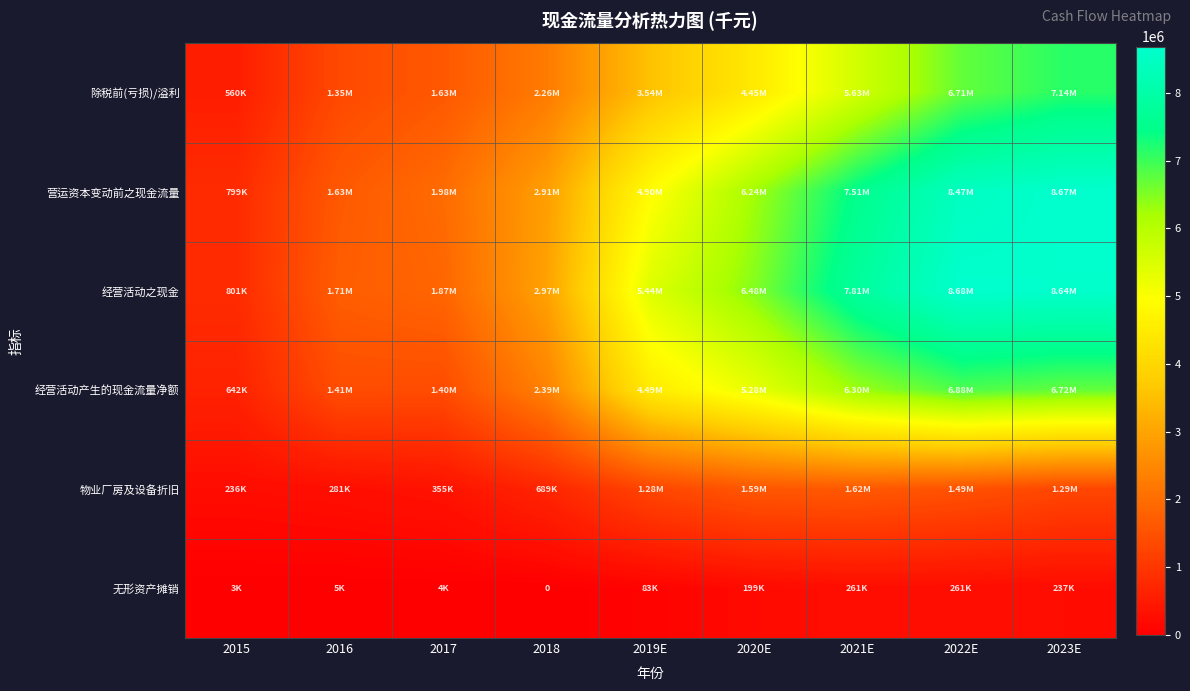

What is the difference between the maximum and second lowest values in the 营运资本变动前之现金流量 series?

7040201.6